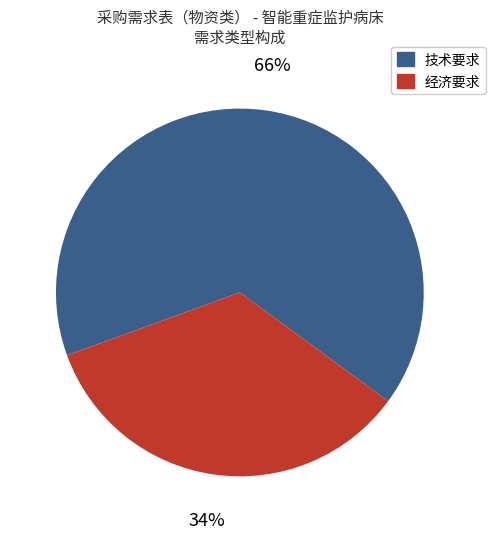

Does 经济要求 represent more than half of the total?

No